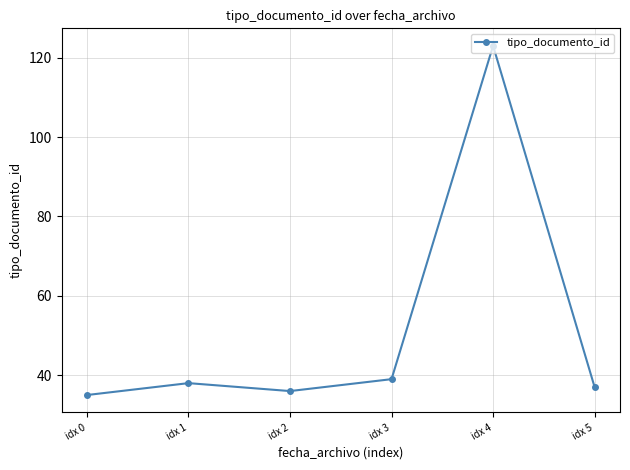

Rank the categories by value from highest to lowest.

idx 4, idx 3, idx 1, idx 5, idx 2, idx 0